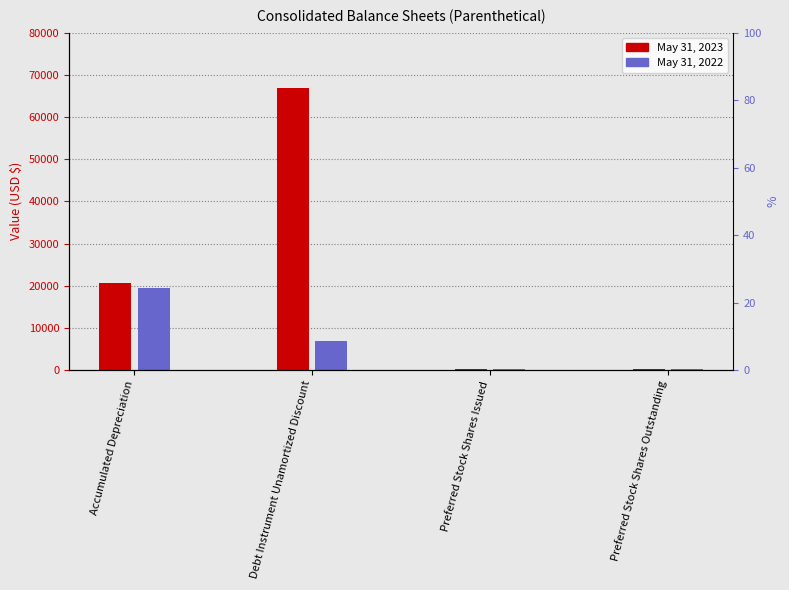

What are all the series names shown in the legend?

May 31, 2023, May 31, 2022